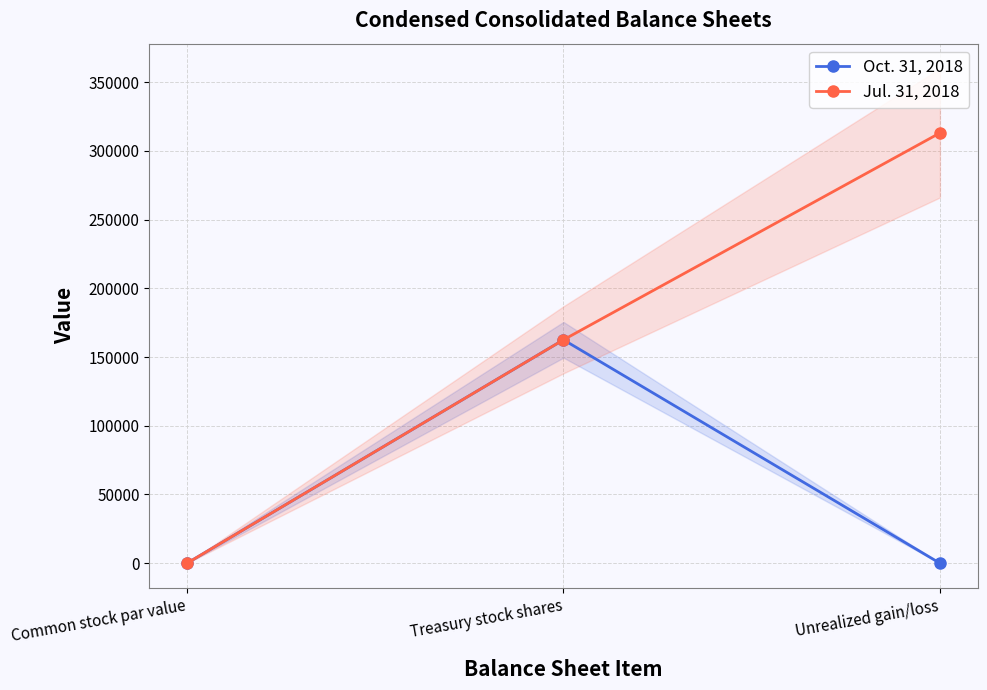

What is the highest value of the Jul. 31, 2018 series?

313000